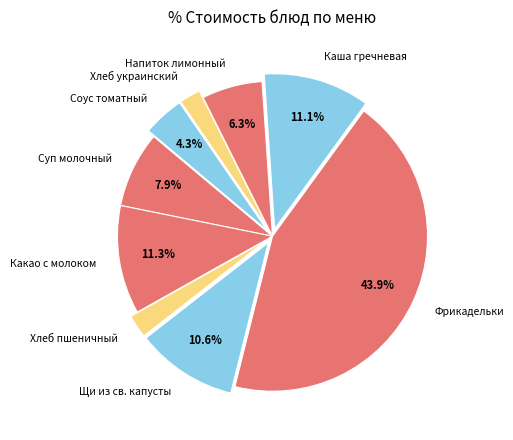

What is the total percentage of Каша гречневая and Фрикадельки?

55.0%